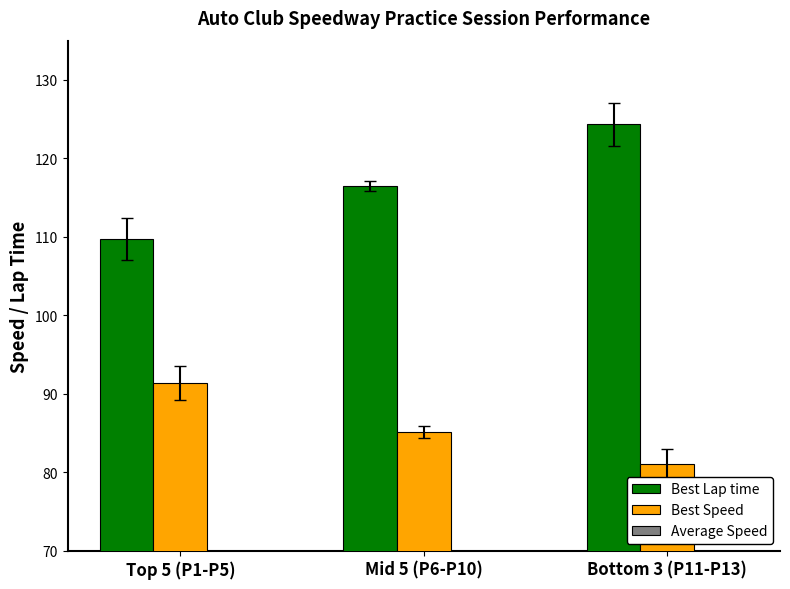

Which series has the largest total across all categories?

Best Lap time